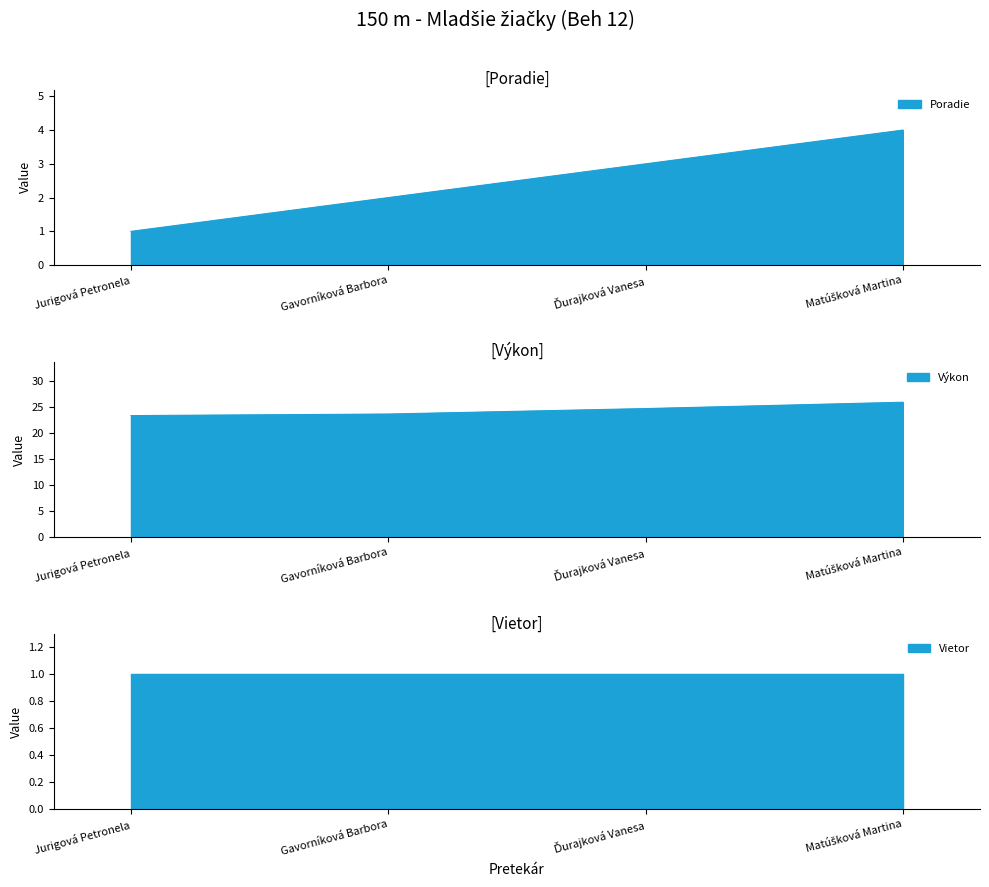

Is the value of Poradie at Jurigová Petronela greater than the value of Výkon at Ďurajková Vanesa?

No